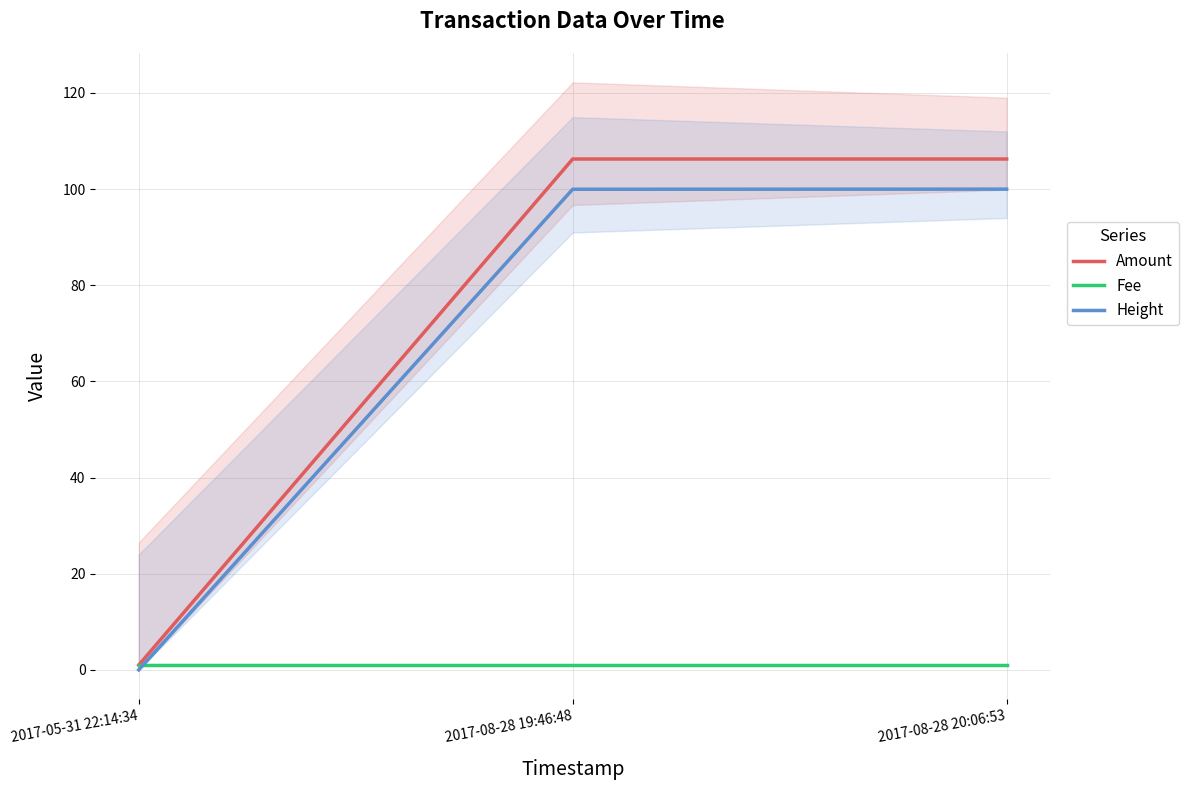

At 2017-08-28 19:46:48, list the series in order from smallest to largest.

Fee, Height, Amount